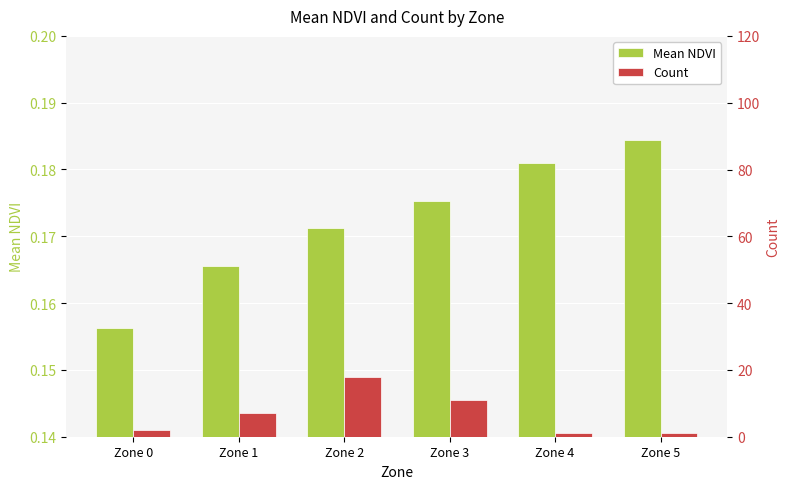

Rank the series by their average value, from lowest to highest.

Mean NDVI, Count